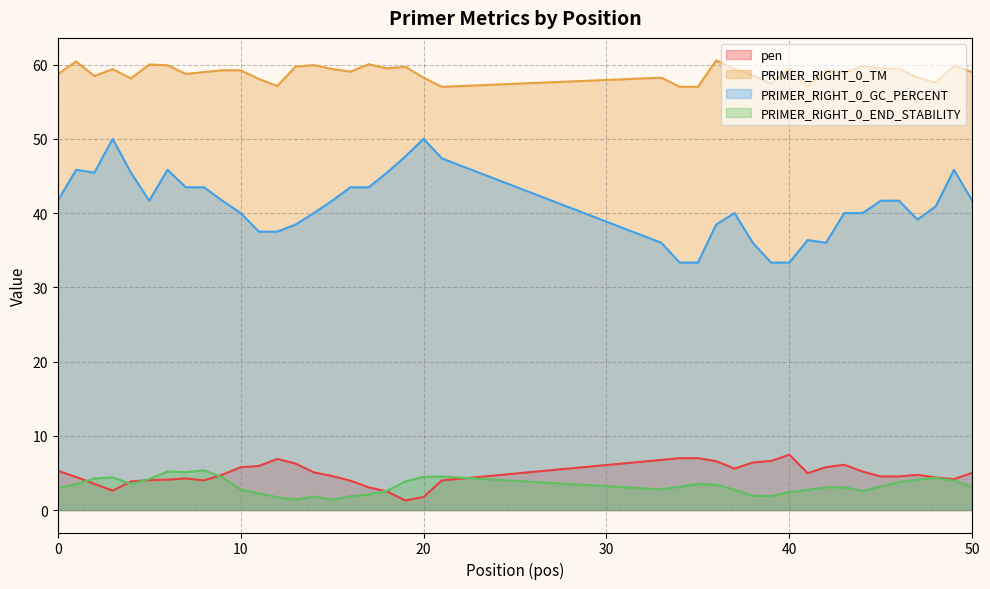

Rank the series by their maximum value, from lowest to highest.

PRIMER_RIGHT_0_END_STABILITY, pen, PRIMER_RIGHT_0_GC_PERCENT, PRIMER_RIGHT_0_TM